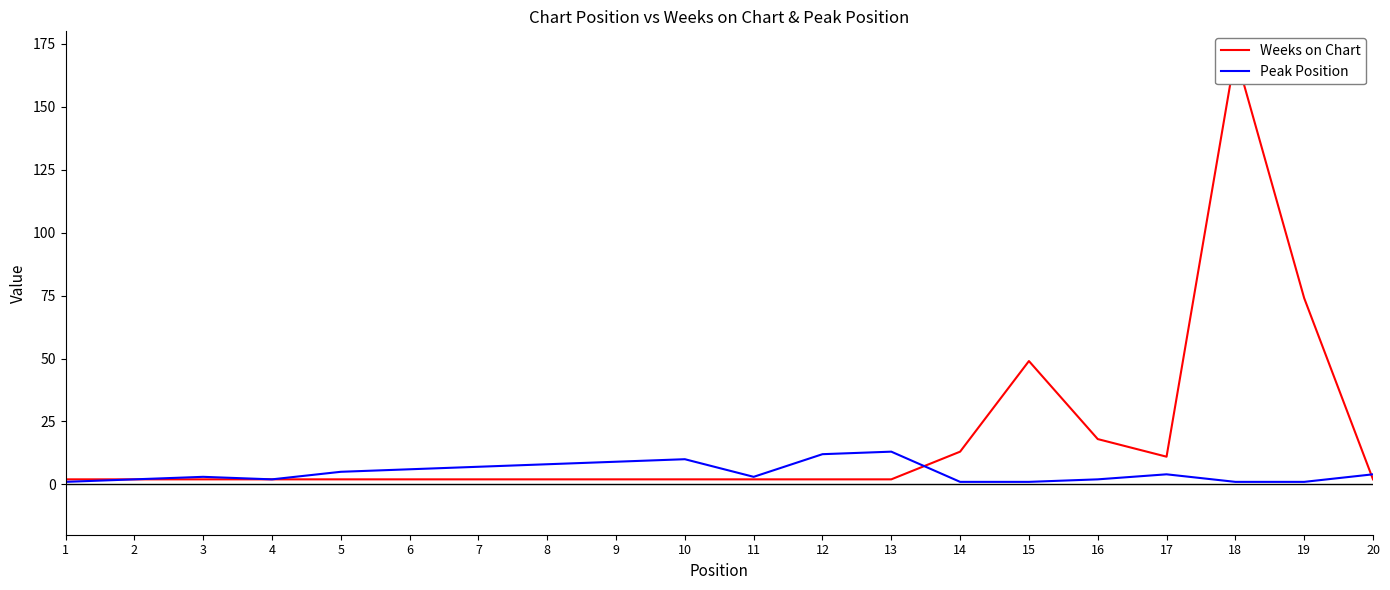

What is the sum of the Peak Position values at 3 and 6?

9